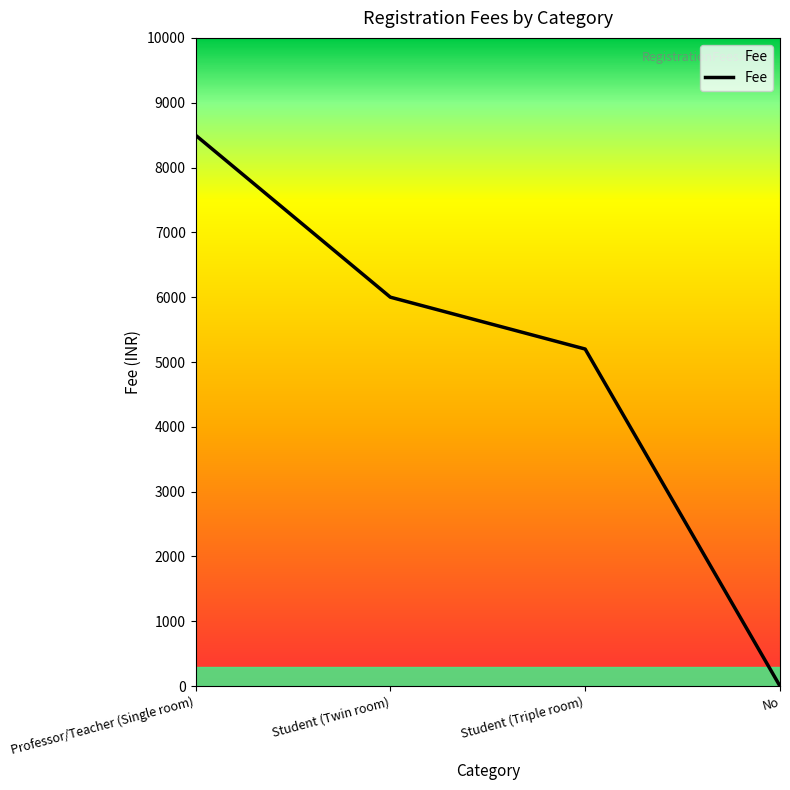

What is the maximum value shown in the chart?

8500